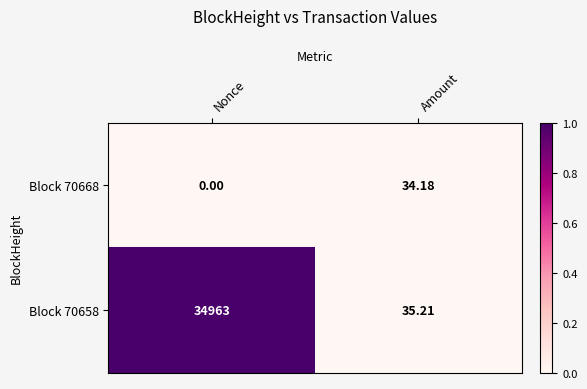

Which series has the largest total across all categories?

Block 70658